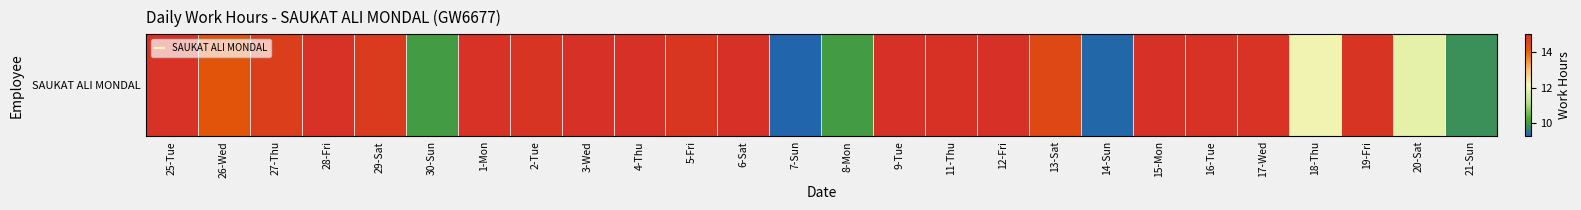

Reading left to right, transcribe all the data shown in this chart.

25-Tue=14.9	26-Wed=14.3	27-Thu=14.7	28-Fri=15.0	29-Sat=14.8	30-Sun=10.0	1-Mon=15.0	2-Tue=14.9	3-Wed=15.0	4-Thu=15.0	5-Fri=14.9	6-Sat=15.0	7-Sun=9.3	8-Mon=10.0	9-Tue=15.0	11-Thu=15.0	12-Fri=15.0	13-Sat=14.5	14-Sun=9.3	15-Mon=15.0	16-Tue=15.0	17-Wed=14.9	18-Thu=12.0	19-Fri=14.9	20-Sat=11.9	21-Sun=9.9